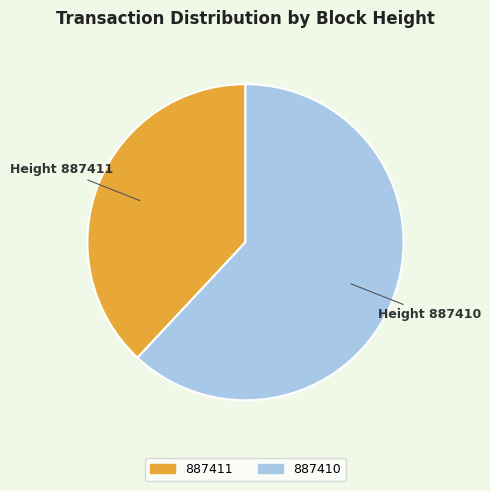

Is there any slice that represents more than half of the pie?

Yes